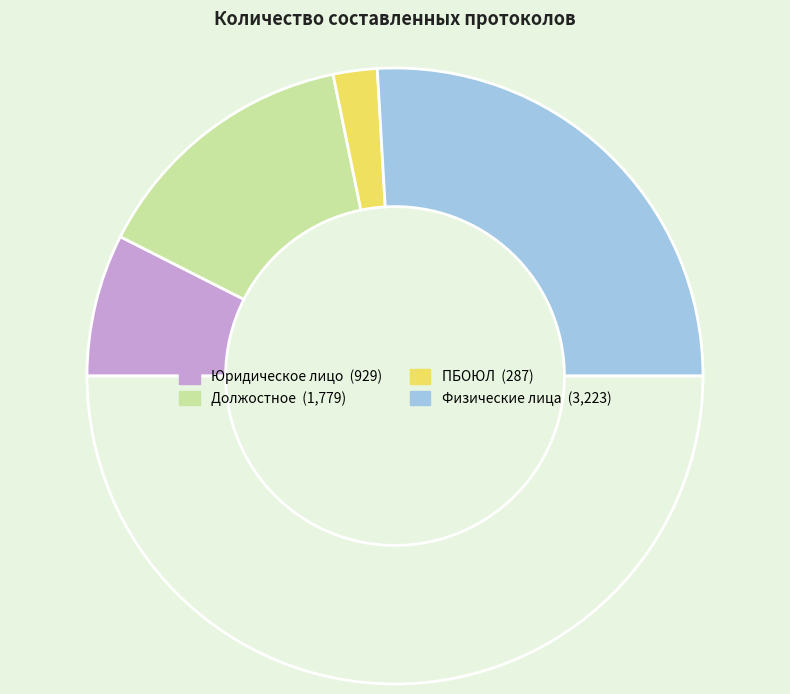

Is there a majority slice in this chart?

Yes